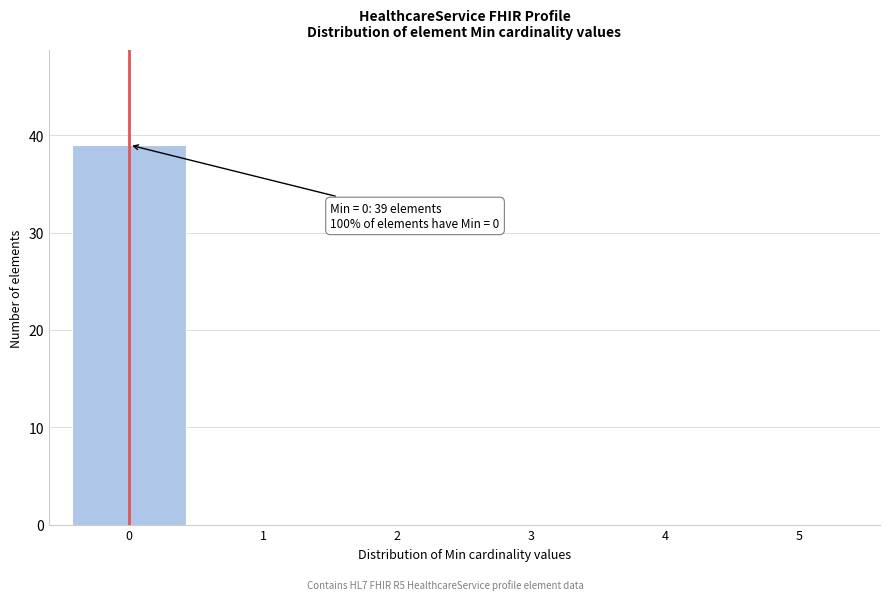

Over which range of the x-axis is the bar tallest?

-0.5 to 0.5